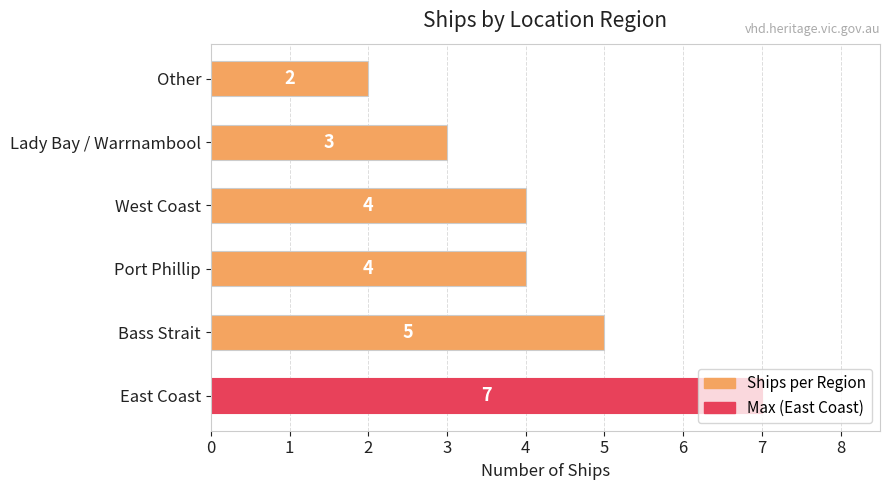

Between West Coast and East Coast, which is larger?

East Coast